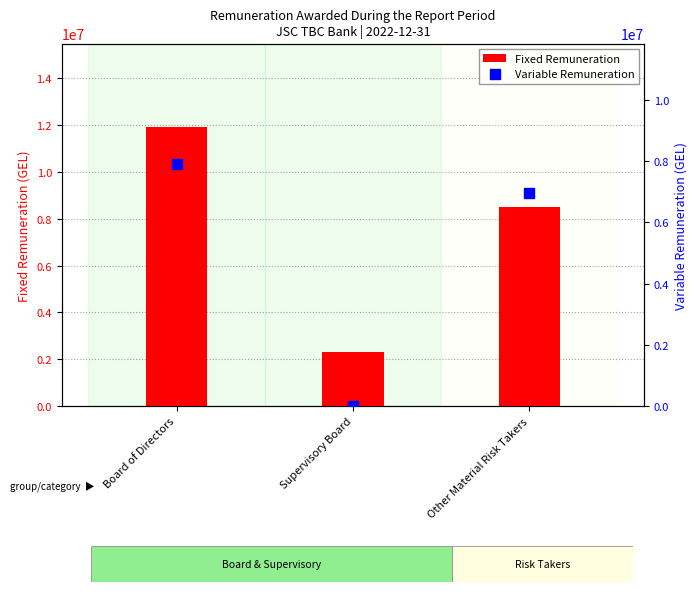

At how many categories does at least one series exceed 4497928?

2